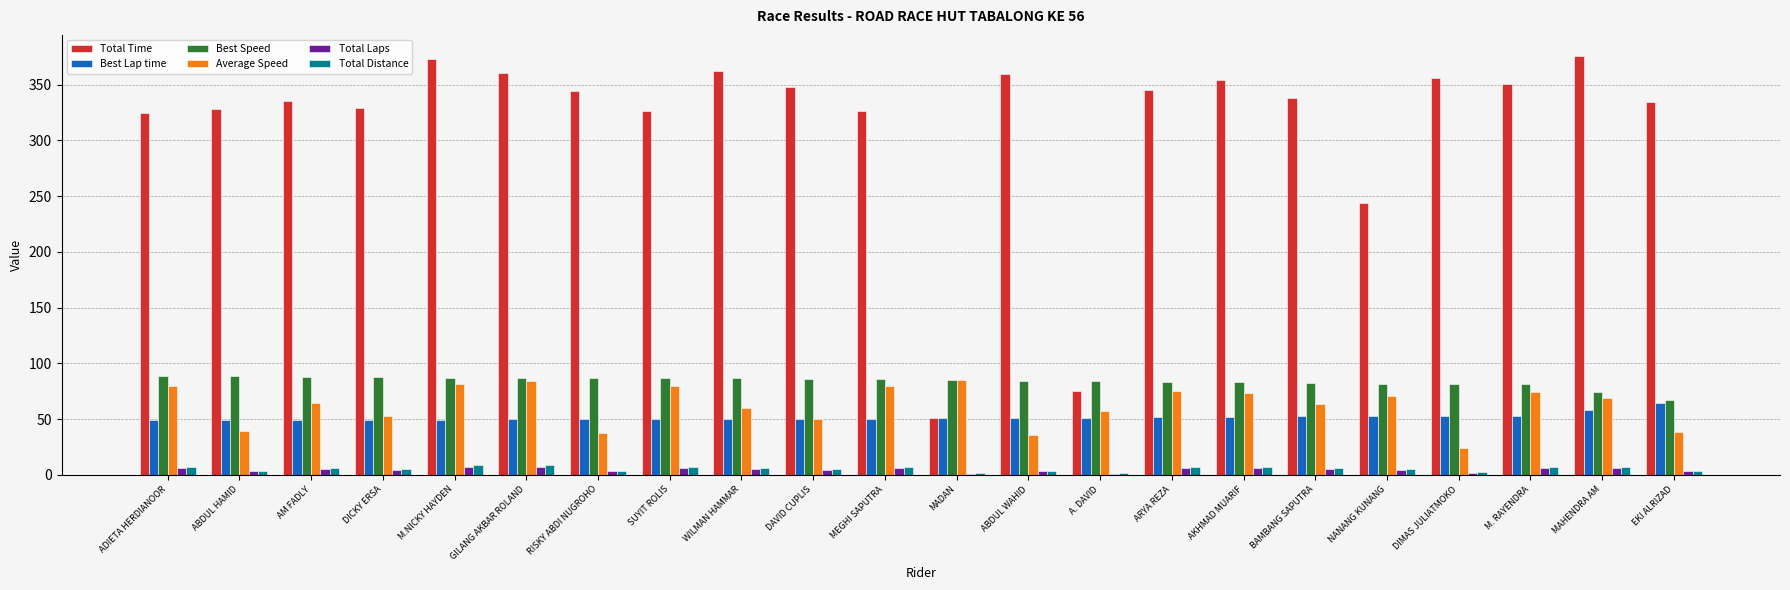

Is it true that Best Lap time equals 49.9 at WILMAN HAMMAR?

True